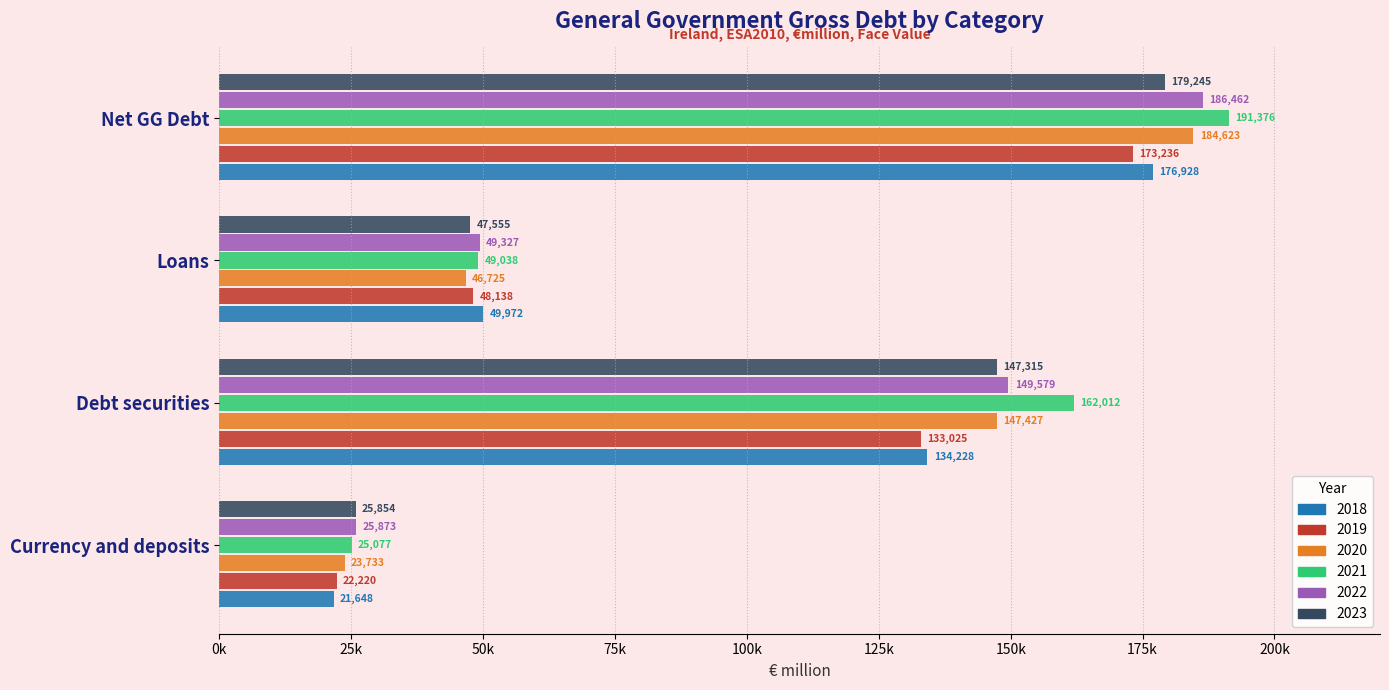

How many data points in 2023 are above 147315?

1